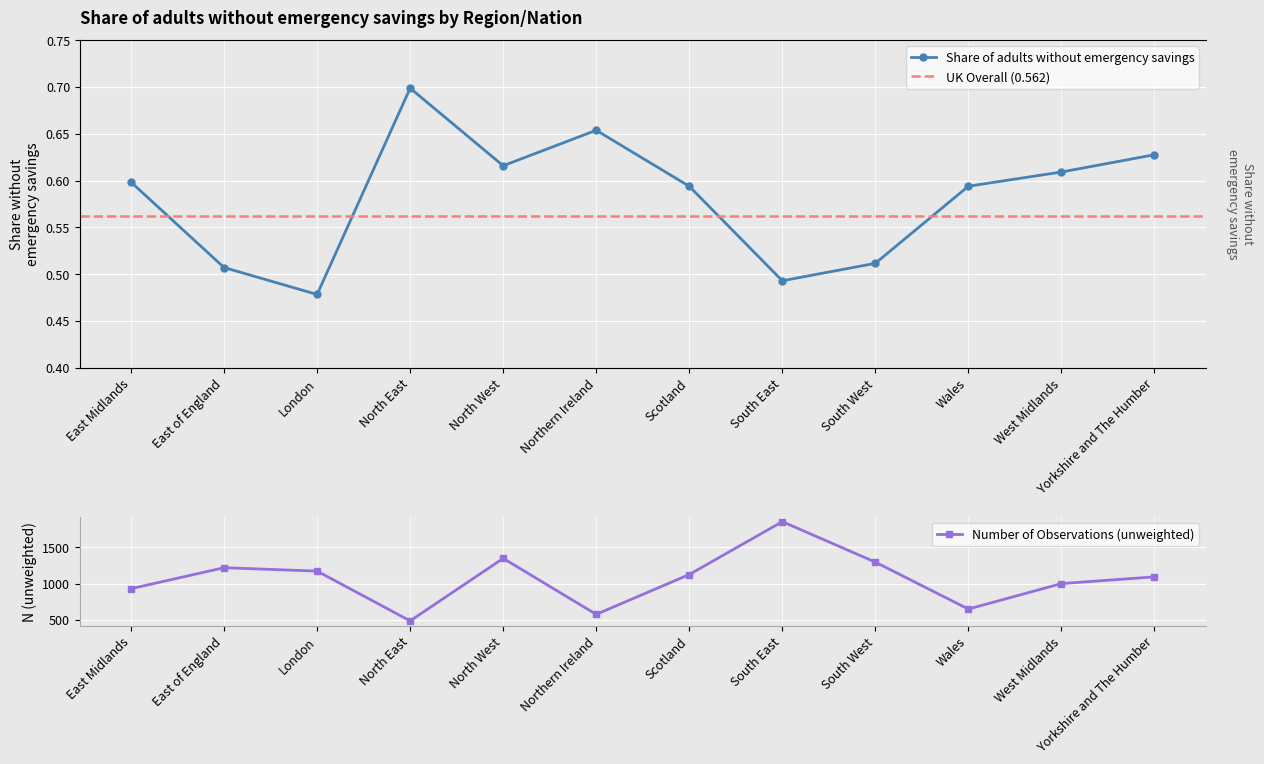

Is it true that Number of Observations (unweighted) equals 1348 at North West?

True